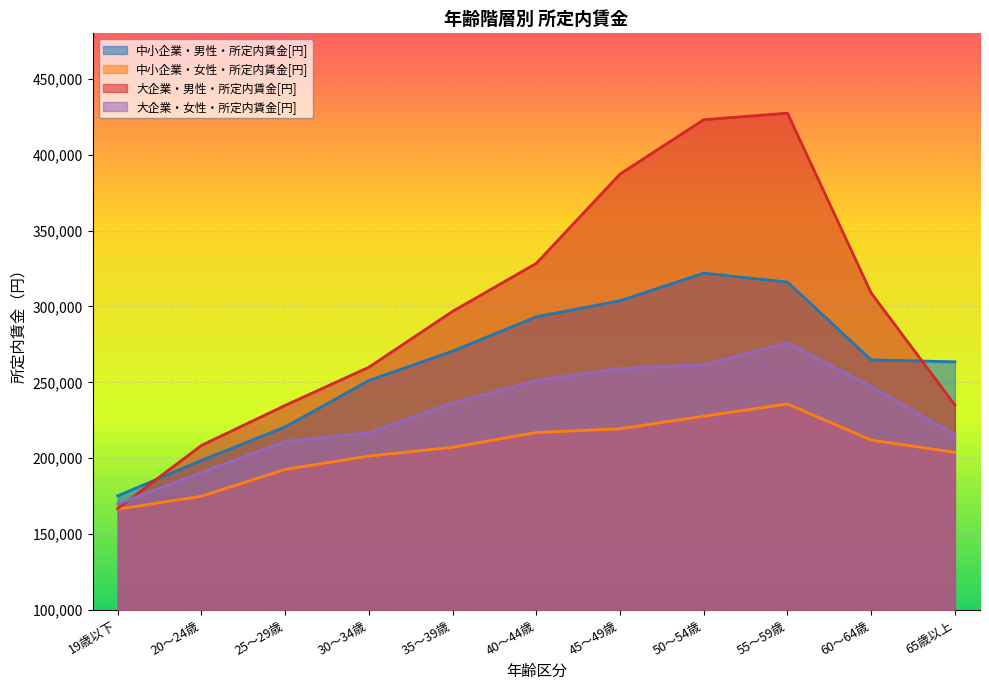

At which category is the sum across all series the highest?

55～59歳